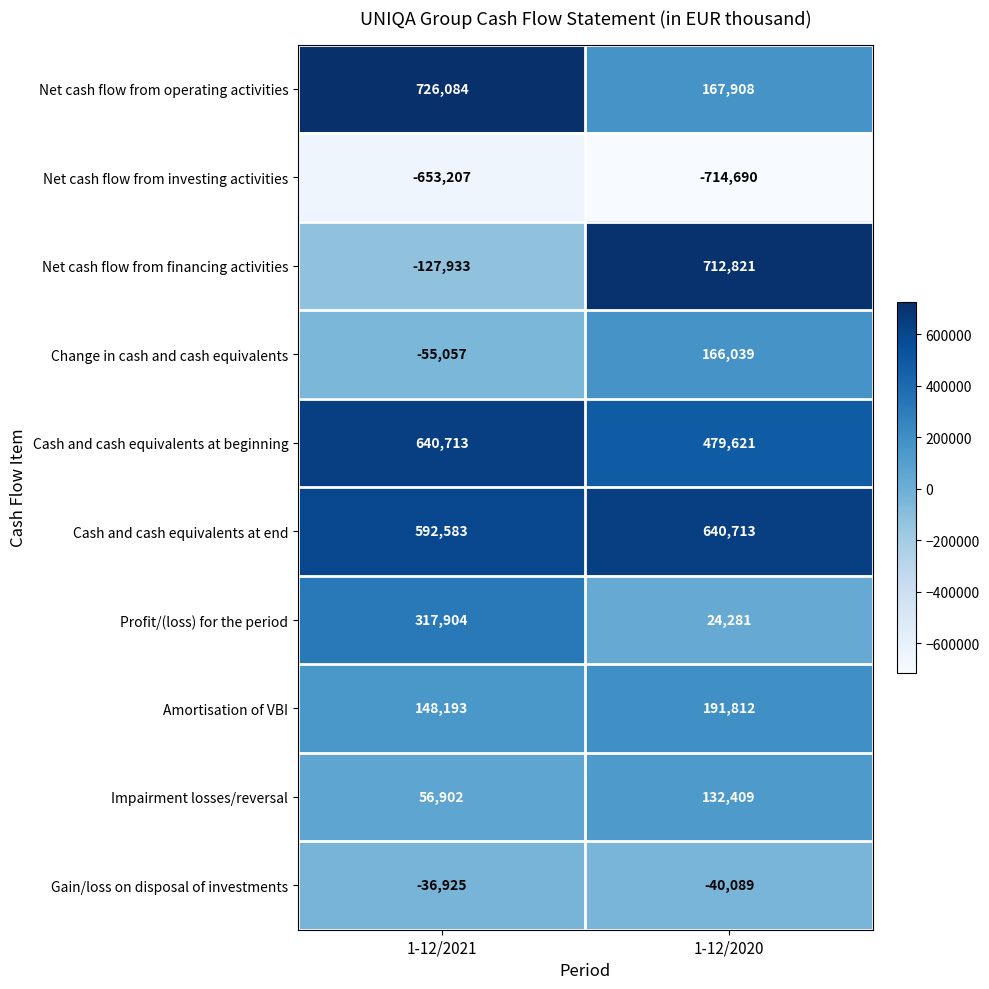

Reading right to left, extract all data points from this chart.

Net cash flow from operating activities: 167908	726084
Net cash flow from investing activities: -714690	-653207
Net cash flow from financing activities: 712821	-127933
Change in cash and cash equivalents: 166039	-55057
Cash and cash equivalents at beginning: 479621	640713
Cash and cash equivalents at end: 640713	592583
Profit/(loss) for the period: 24281	317904
Amortisation of VBI: 191812	148193
Impairment losses/reversal: 132409	56902
Gain/loss on disposal of investments: -40089	-36925